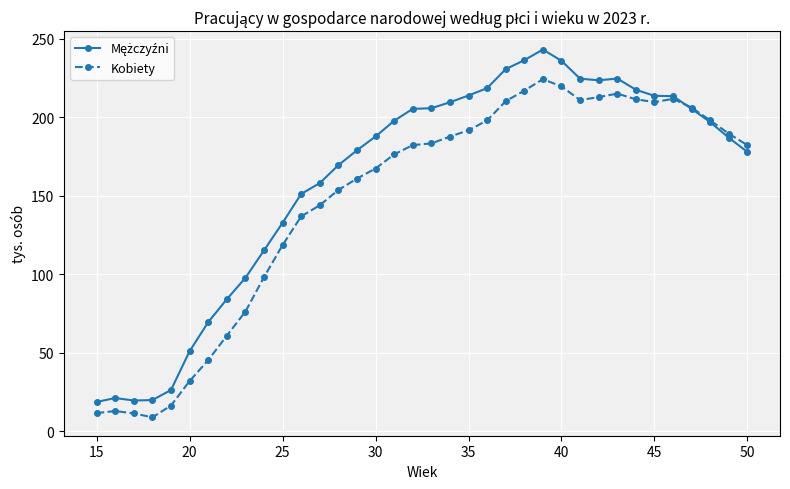

What is the greatest value displayed?

243.1